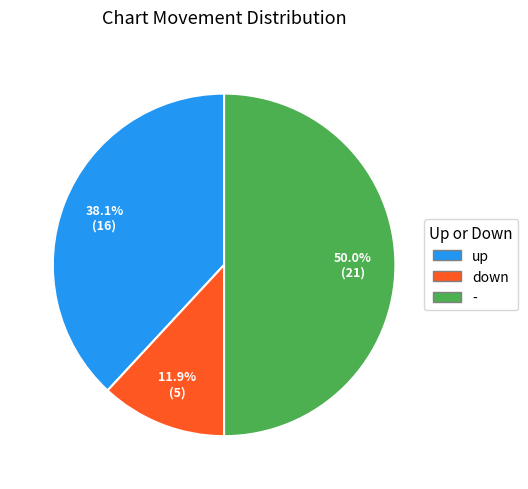

Does down represent more than half of the total?

No